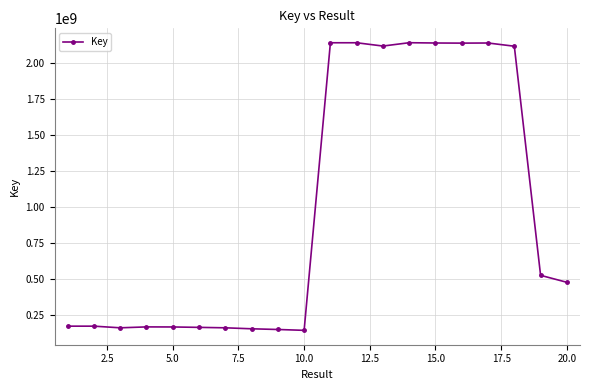

What is the greatest value displayed?

2142556678